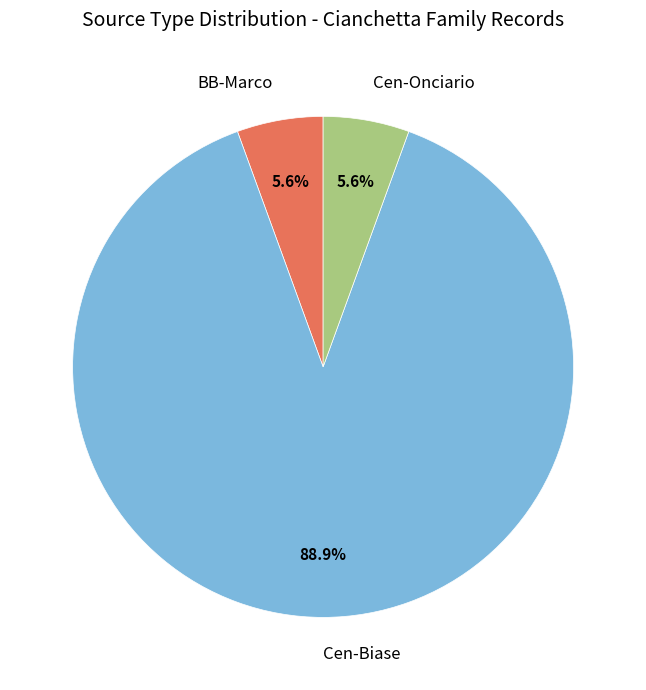

Is the sum of BB-Marco and Cen-Onciario greater than half?

No